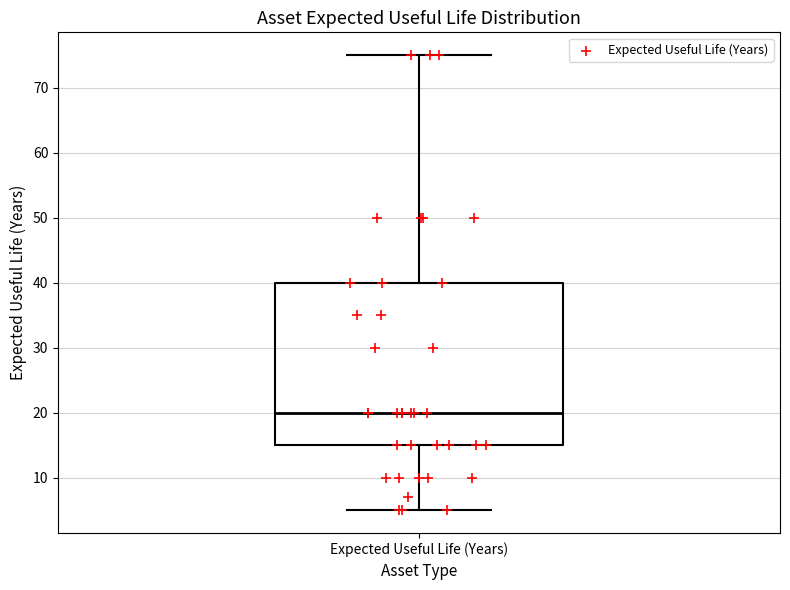

Read this box plot against the y-axis: the position of the median line, the range covered by the box, and the ends of both whiskers. The values are not printed on the chart, so give them approximately, as read against the axis.

median 20, box 15 to 40, whiskers 5 to 75